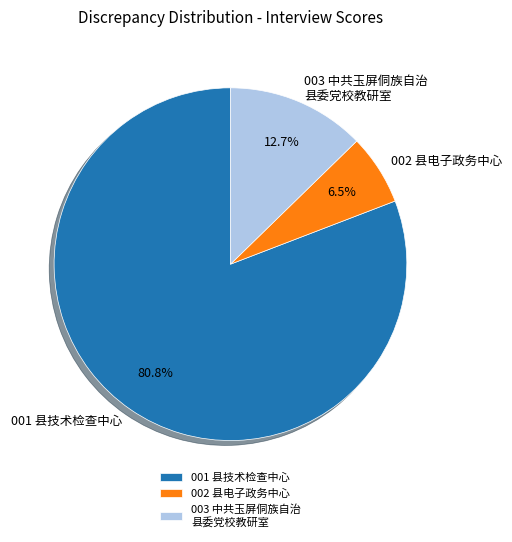

How many segments does this pie chart have?

3